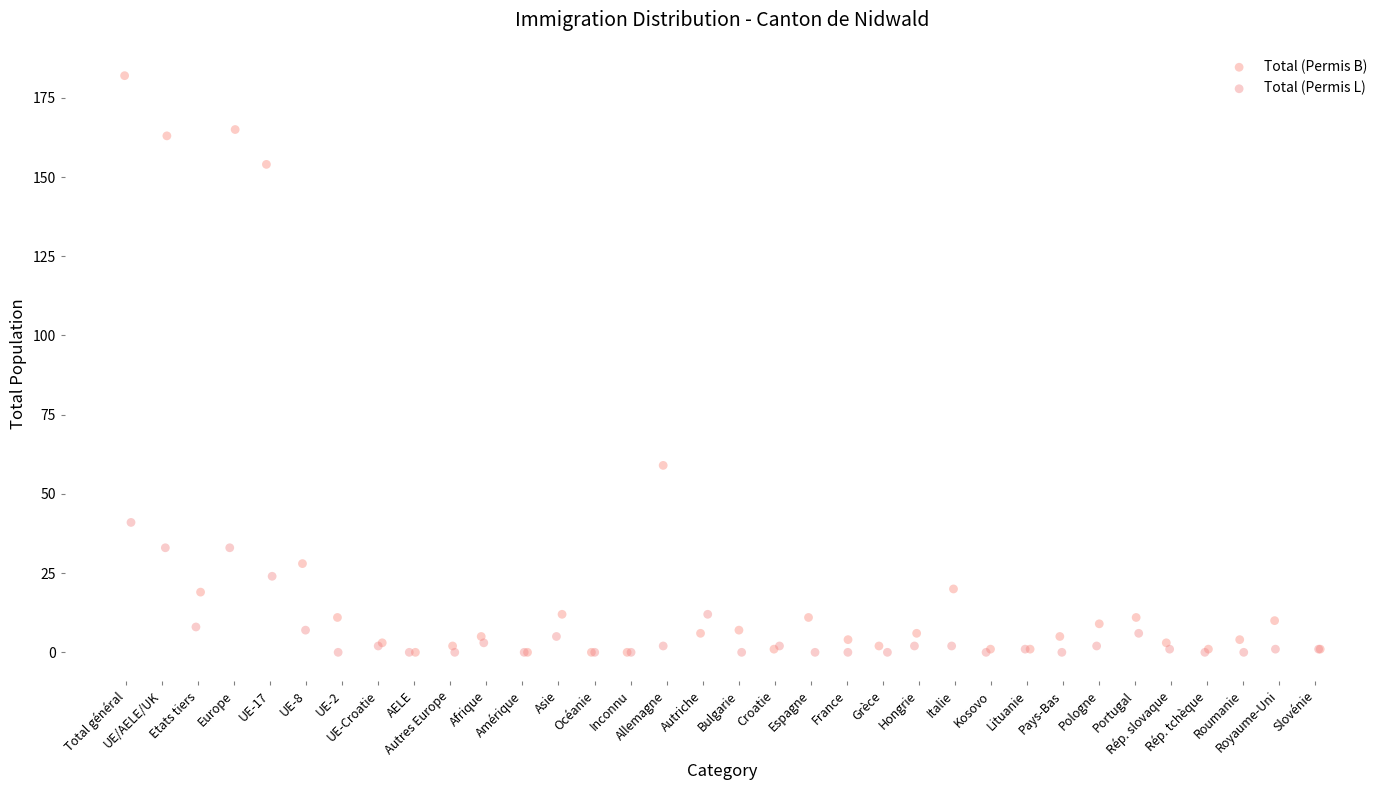

Which series contains the highest Y value?

Total (Permis B)